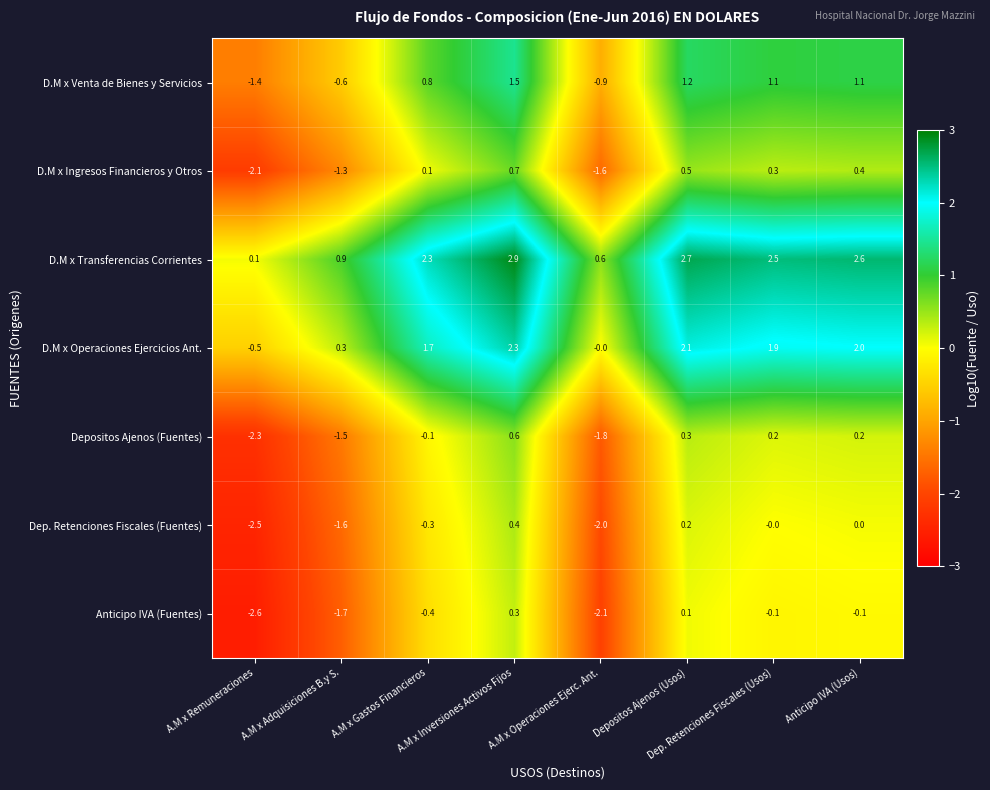

What is the difference between the maximum and second lowest values in the Anticipo IVA (Fuentes) series?

2.4